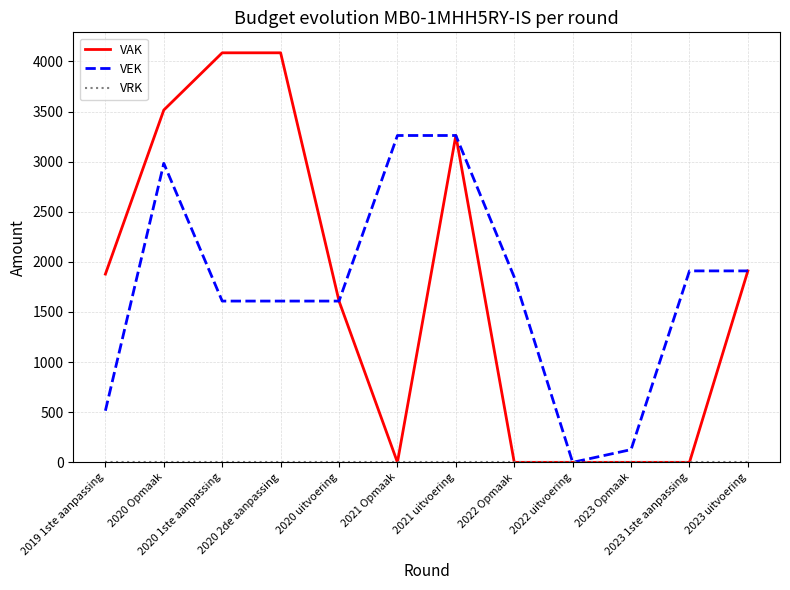

What is the greatest value displayed?

4086